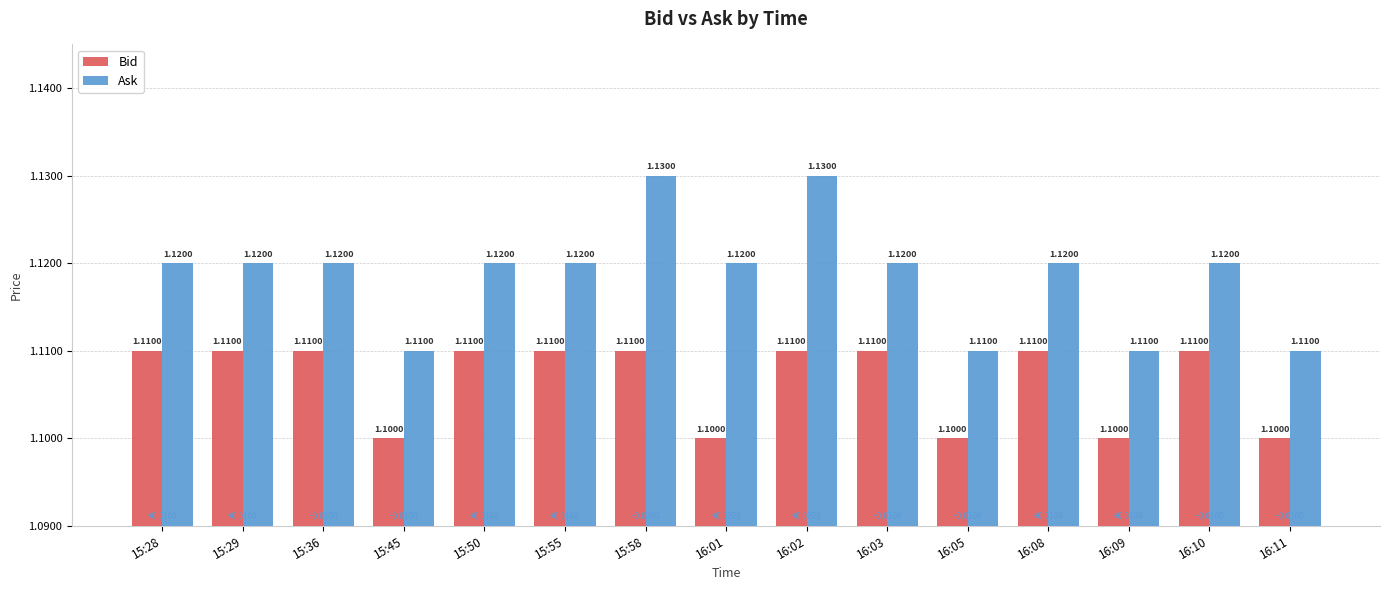

Reading left to right, list all the values displayed in this chart.

Bid: 15:28=1.1	15:29=1.1	15:36=1.1	15:45=1.1	15:50=1.1	15:55=1.1	15:58=1.1	16:01=1.1	16:02=1.1	16:03=1.1	16:05=1.1	16:08=1.1	16:09=1.1	16:10=1.1	16:11=1.1
Ask: 15:28=1.1	15:29=1.1	15:36=1.1	15:45=1.1	15:50=1.1	15:55=1.1	15:58=1.1	16:01=1.1	16:02=1.1	16:03=1.1	16:05=1.1	16:08=1.1	16:09=1.1	16:10=1.1	16:11=1.1